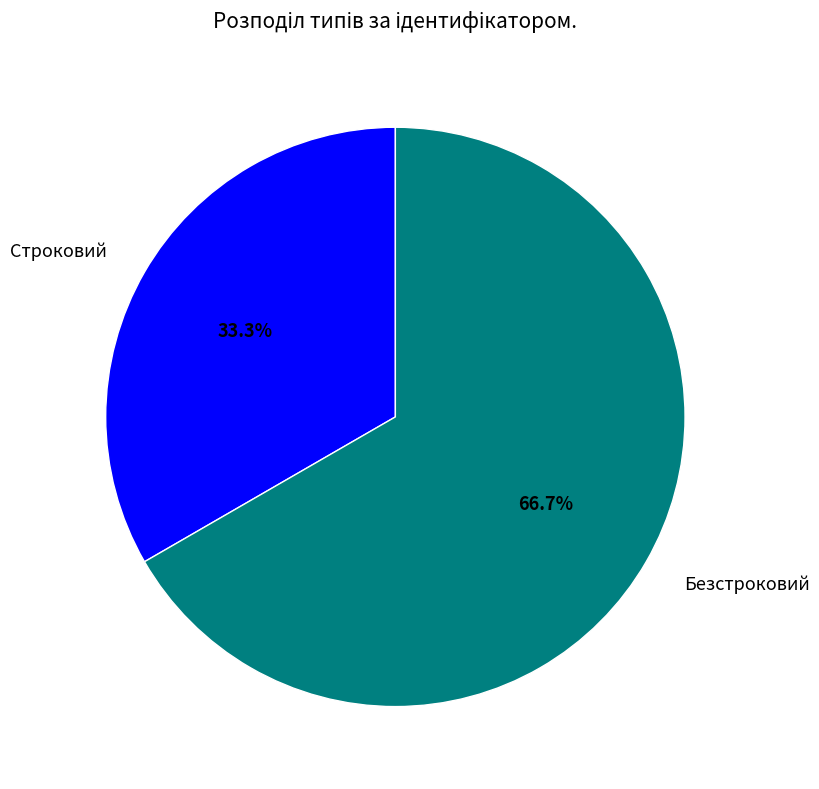

What is the total percentage of Строковий and Безстроковий?

100.0%